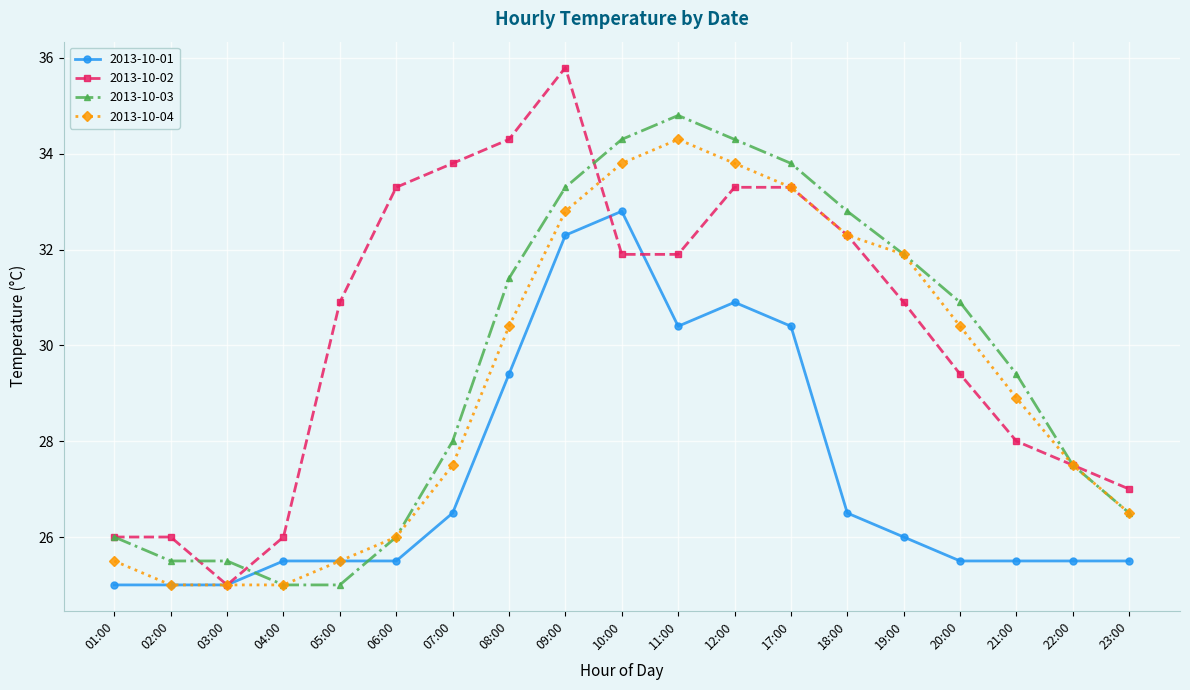

True or false: 2013-10-02 and 2013-10-01 intersect in this chart.

True